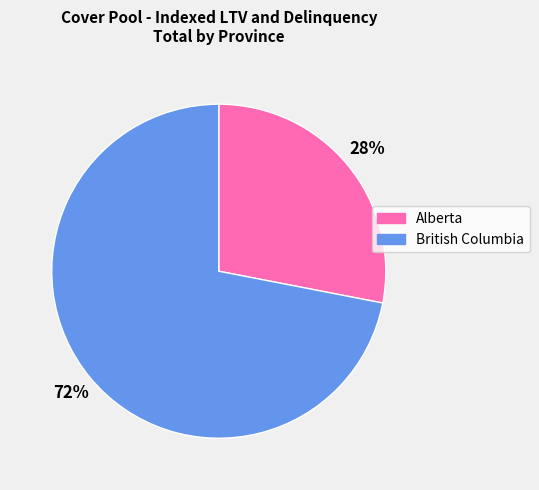

Which category has the smallest portion of the pie?

Alberta